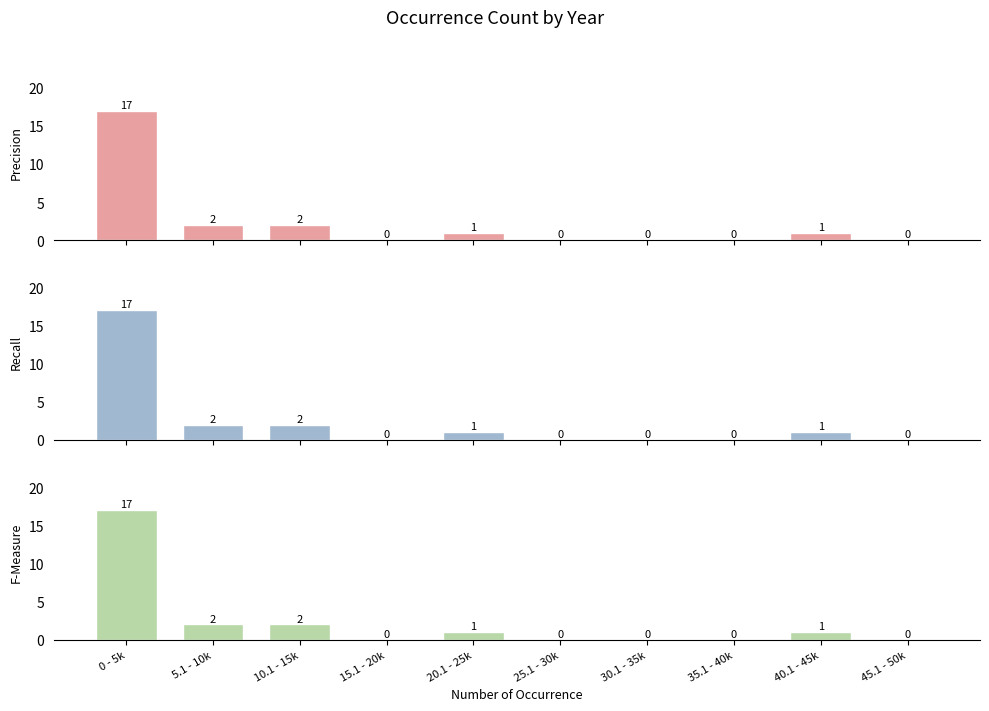

Count the number of categories in the chart.

10